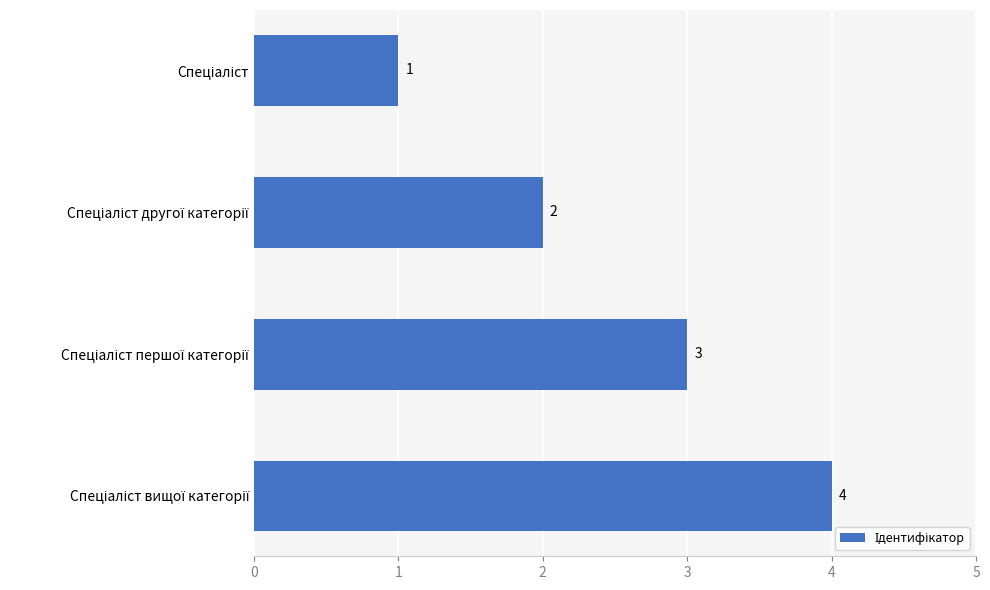

What is the maximum value shown in the chart?

4